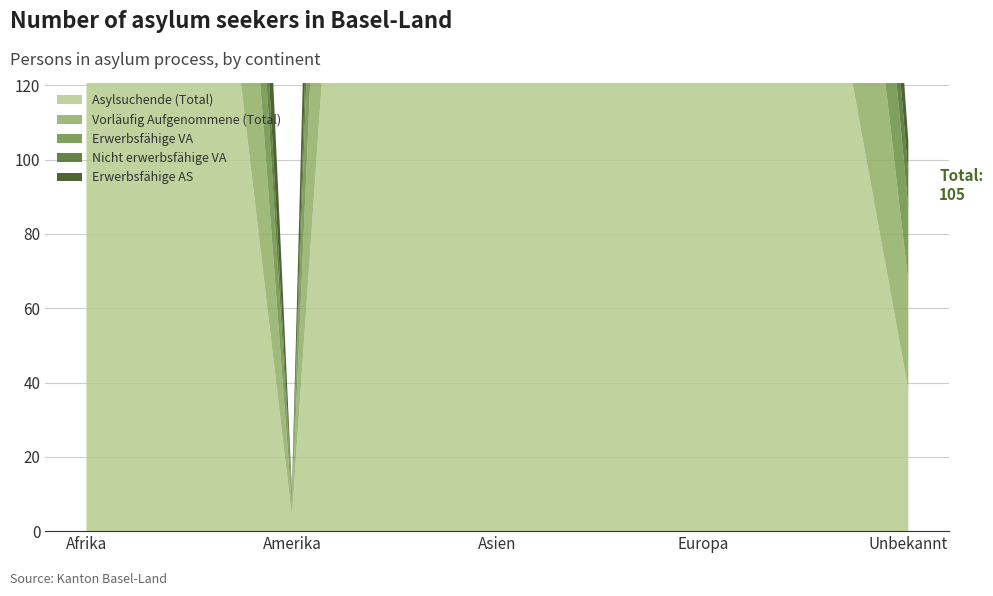

Reading left to right, extract all data points from this chart.

Asylsuchende (Total): Afrika=474	Amerika=4	Asien=808	Europa=342	Unbekannt=38
Vorläufig Aufgenommene (Total): Afrika=269	Amerika=3	Asien=476	Europa=205	Unbekannt=29
Erwerbsfähige VA: Afrika=172	Amerika=2	Asien=324	Europa=126	Unbekannt=20
Nicht erwerbsfähige VA: Afrika=97	Amerika=1	Asien=152	Europa=79	Unbekannt=9
Erwerbsfähige AS: Afrika=205	Amerika=1	Asien=332	Europa=137	Unbekannt=9